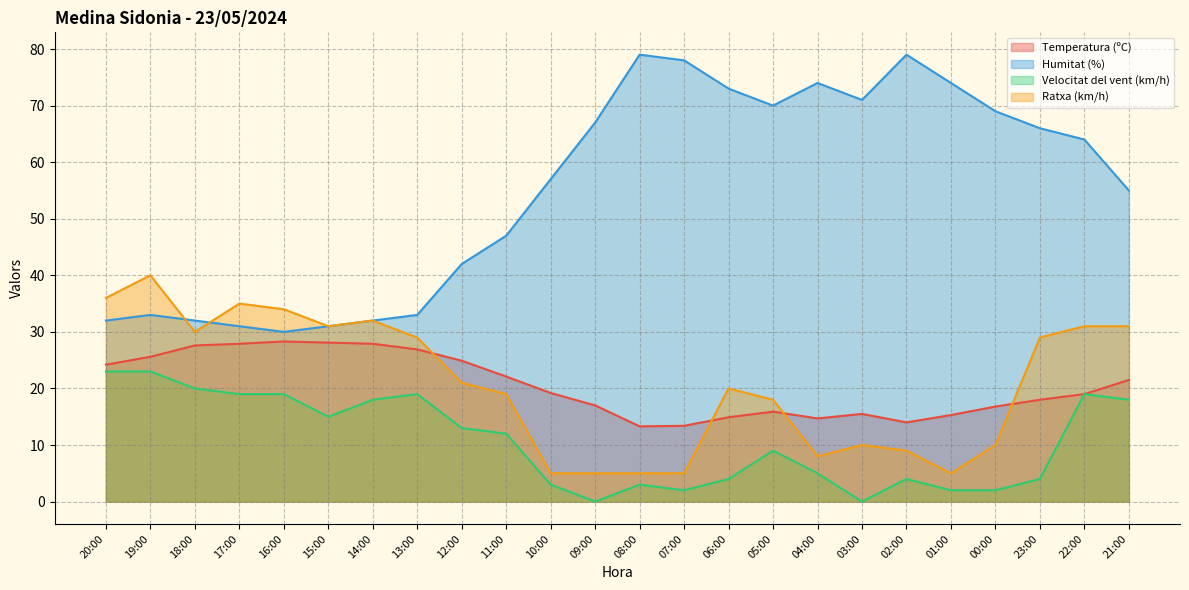

At how many categories does at least one series exceed 30?

24